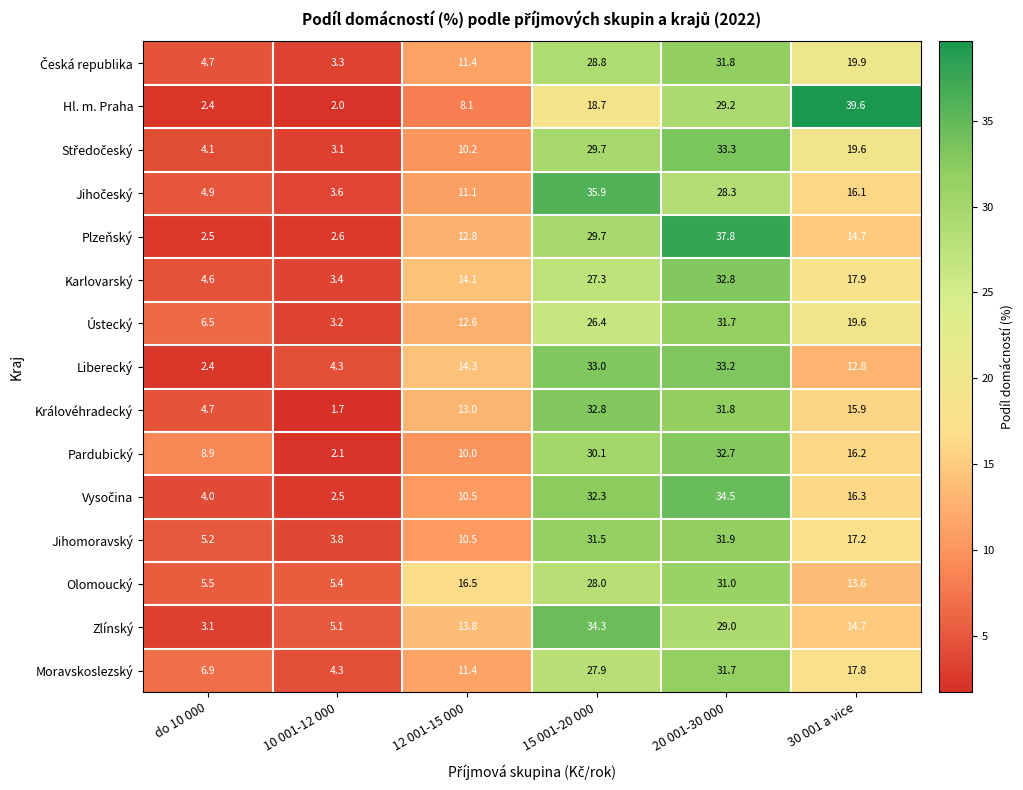

Which series has the largest range (max minus min)?

Hl. m. Praha